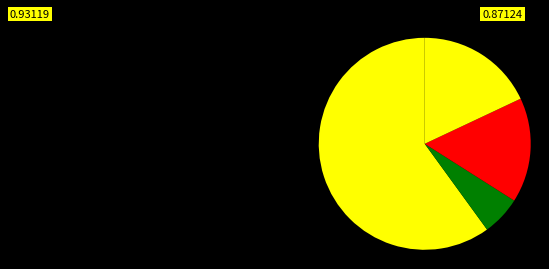

What is the smallest slice in the pie chart?

Privately rented